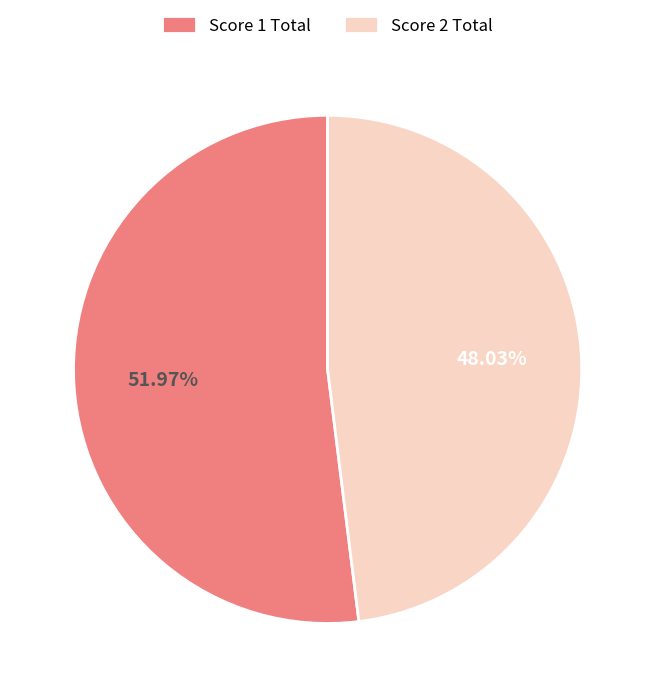

Approximately how many times larger is the value at Score 1 Total compared to Score 2 Total?

1.1